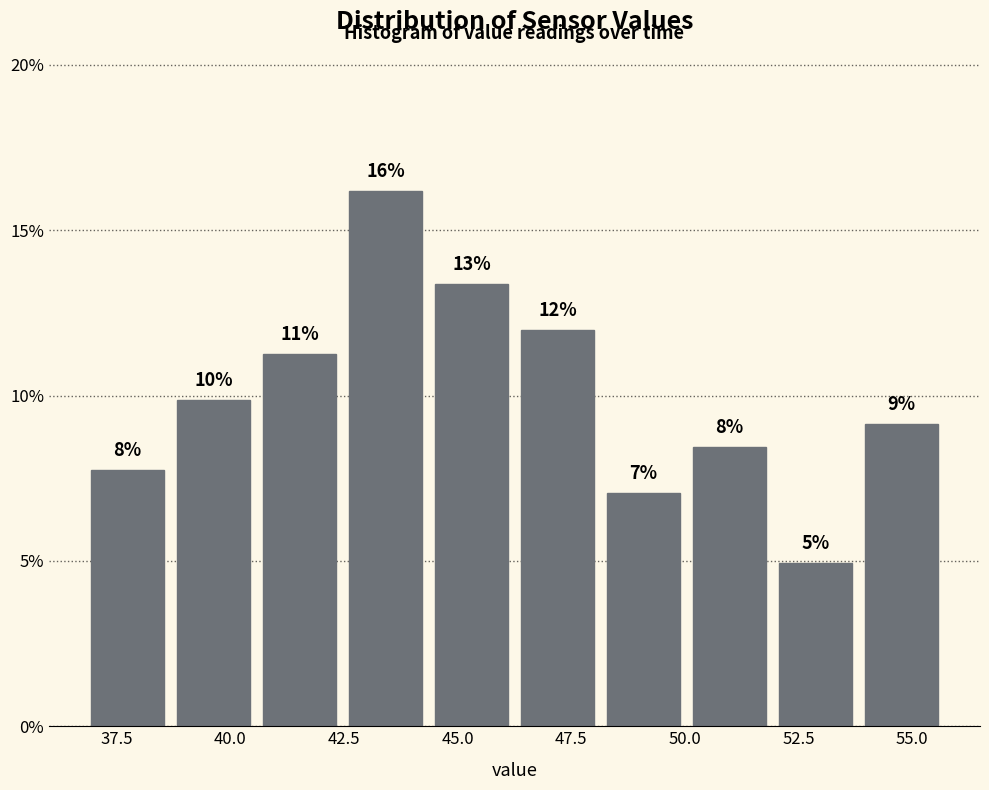

Around what value on the x-axis is the tallest bar? Give the approximate position of its centre, as read against the axis.

43.5